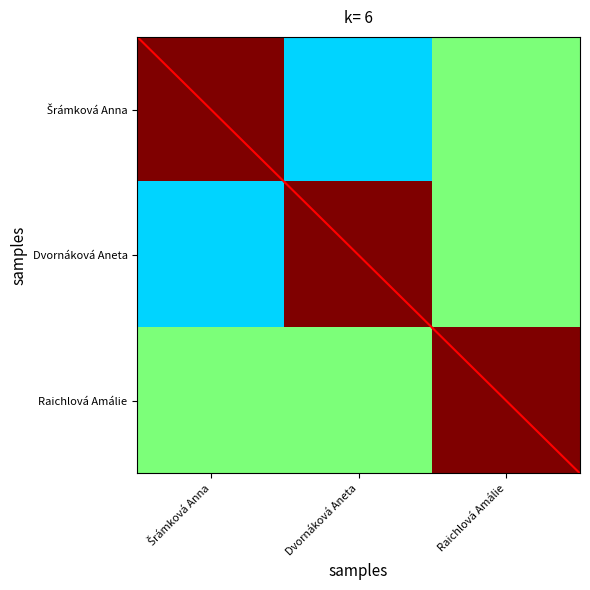

At which category is the sum across all series the highest?

Raichlová Amálie